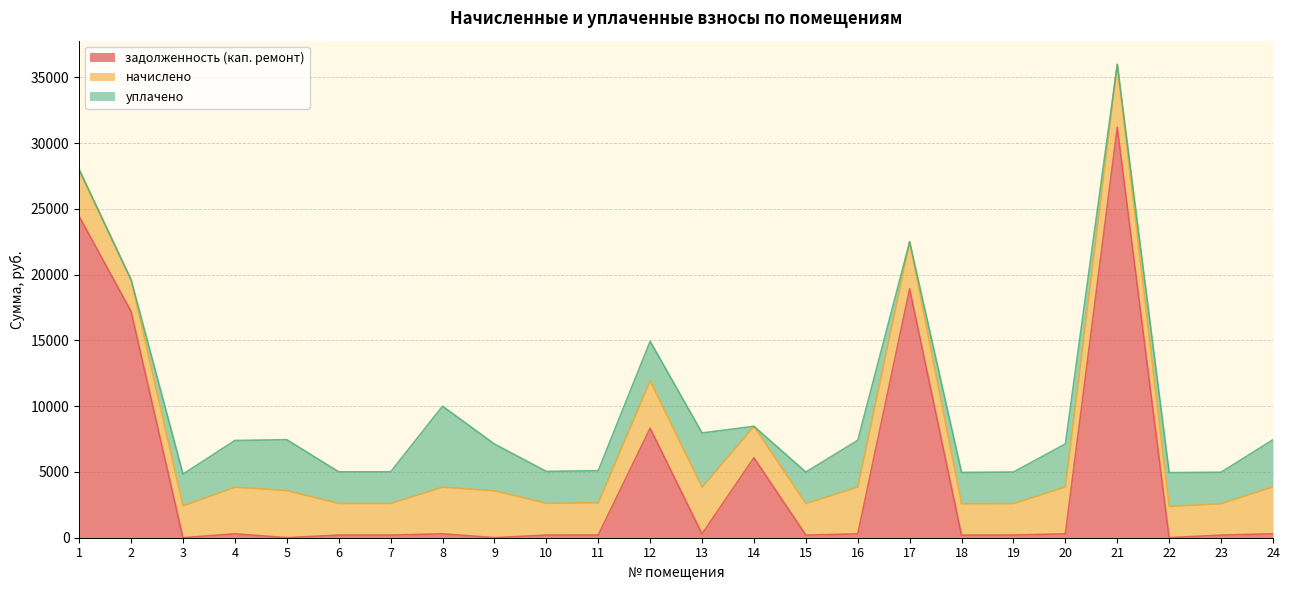

At which label is начислено closest to 3580?

5